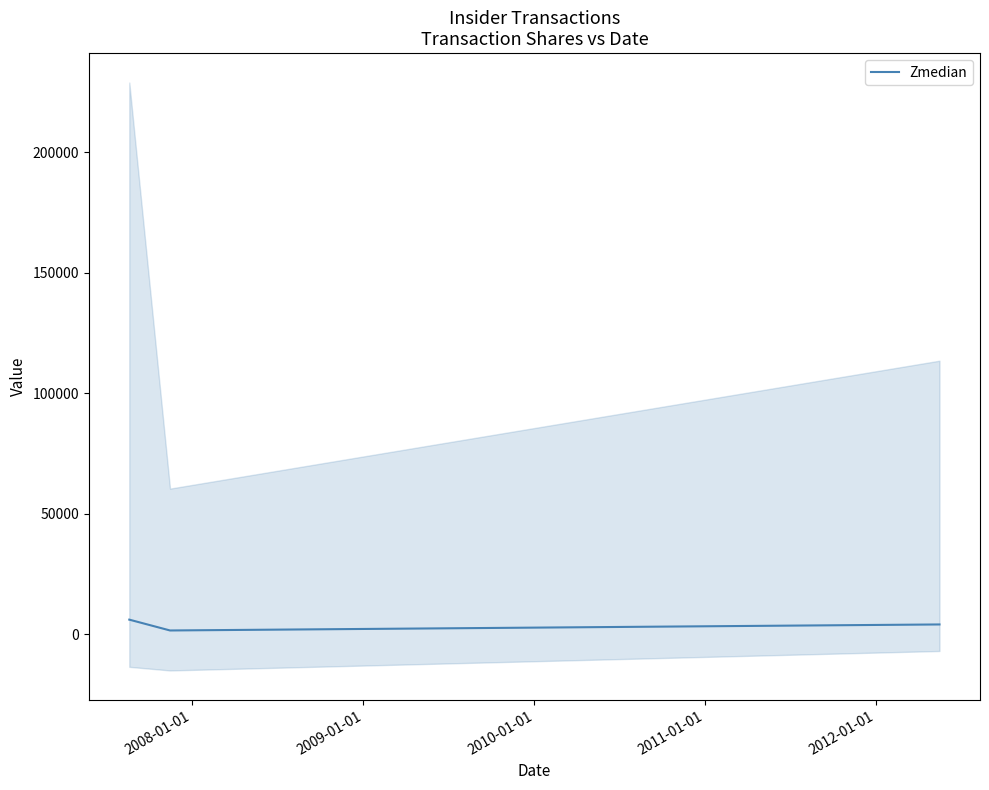

What is the maximum value for Zmedian?

6000